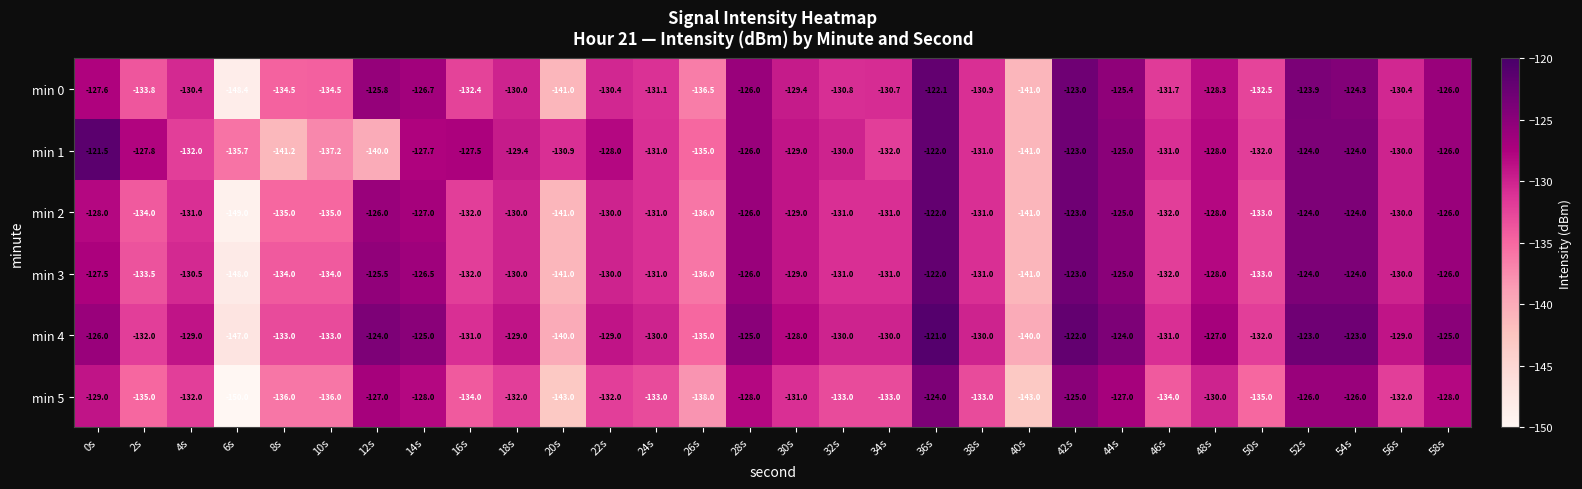

Where is min 3 nearest to the value -135?

8s